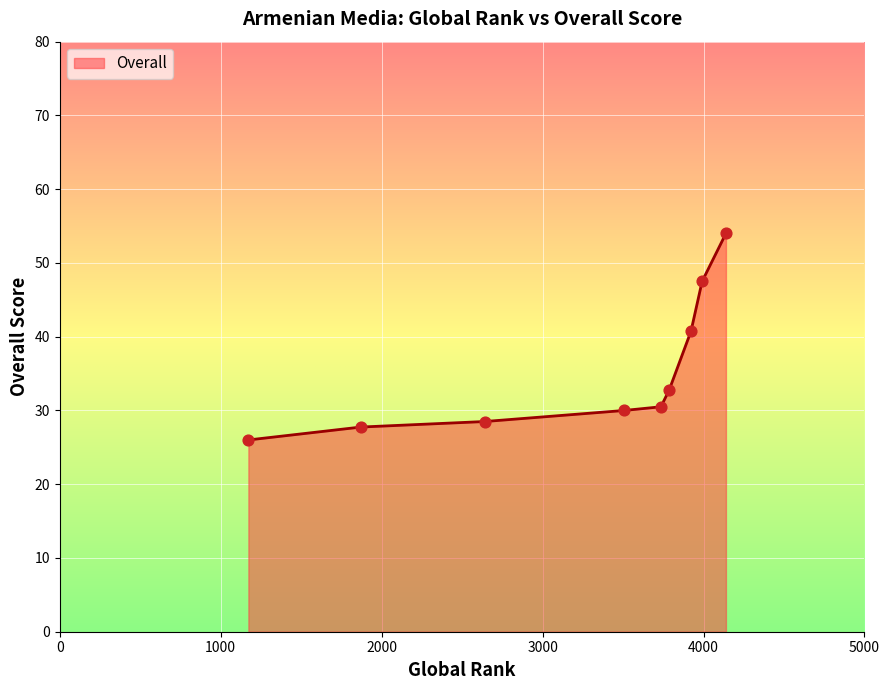

What is the difference between the maximum and minimum values?

28.0